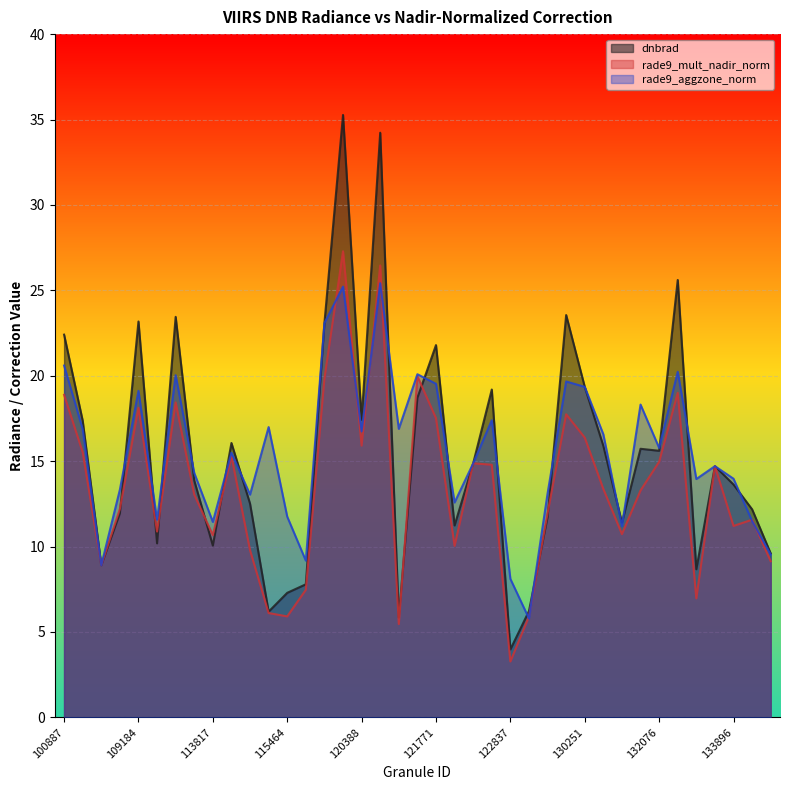

Is the value of rade9_aggzone_norm at 122118 greater than the value of dnbrad at 113817?

Yes